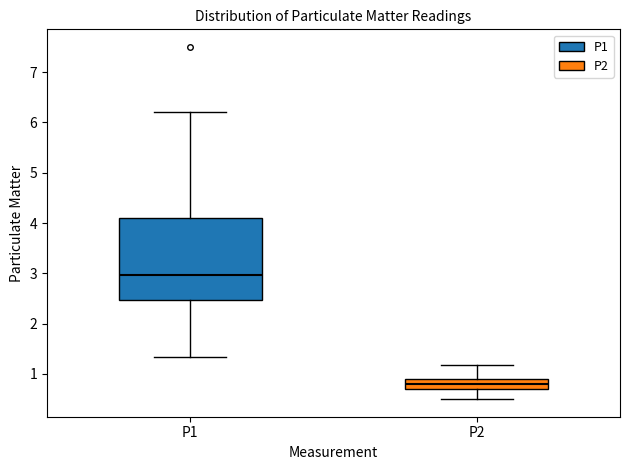

Which box's median line is the lowest?

P2